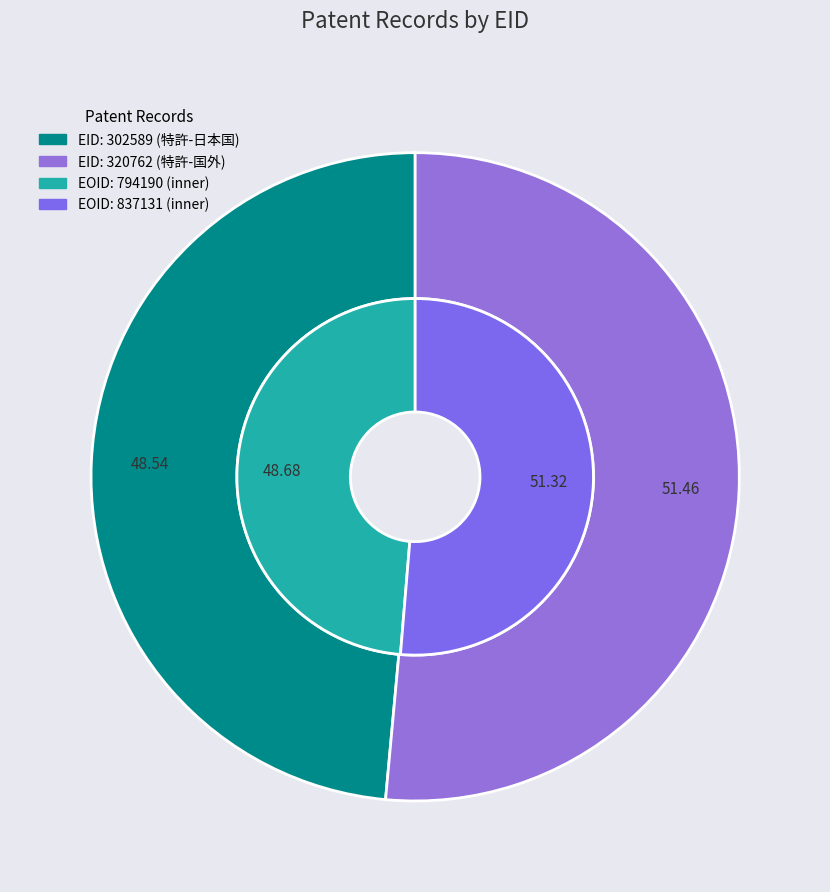

To the nearest percent, what is the difference between the EID: 302589 (特許-日本国) and EID: 320762 (特許-国外) slice percentages?

3%